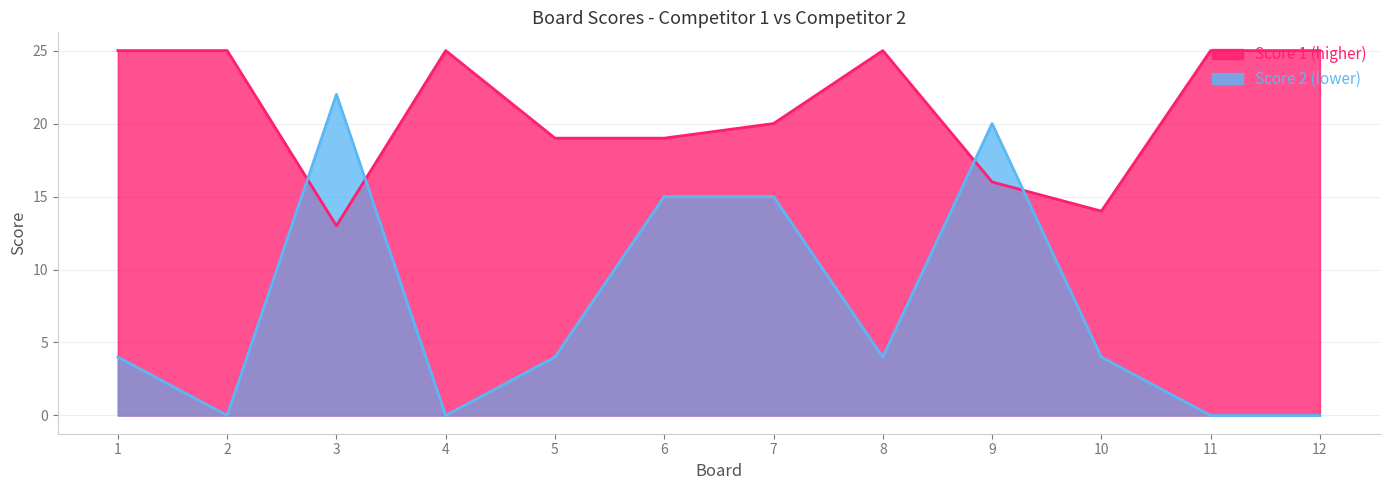

What is the value of the Score 1 line point at the 2nd from the left?

25